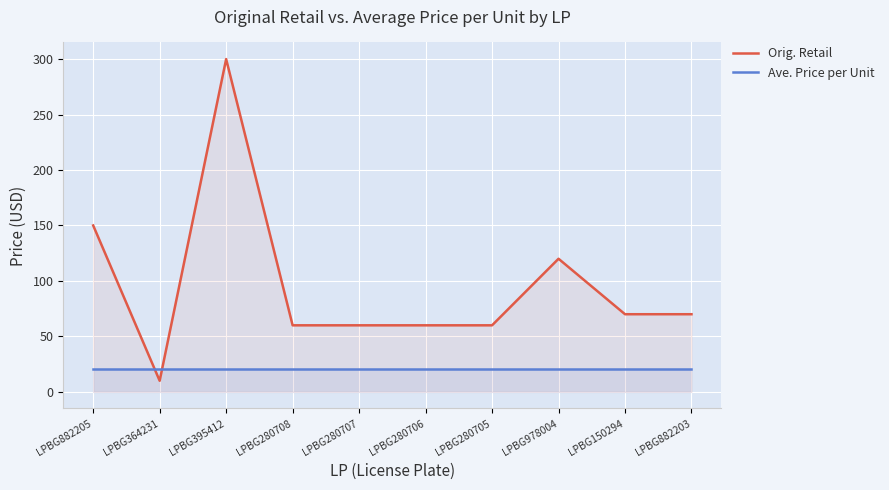

List the series in order of their overall mean, highest first.

Orig. Retail, Ave. Price per Unit